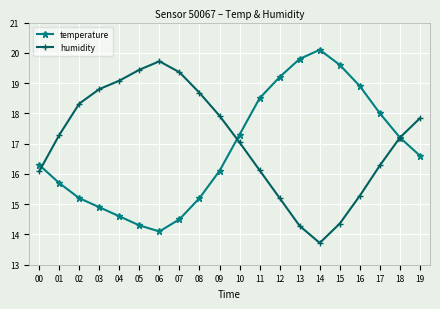

What is the difference between the humidity values at 05 and 02?

1.1